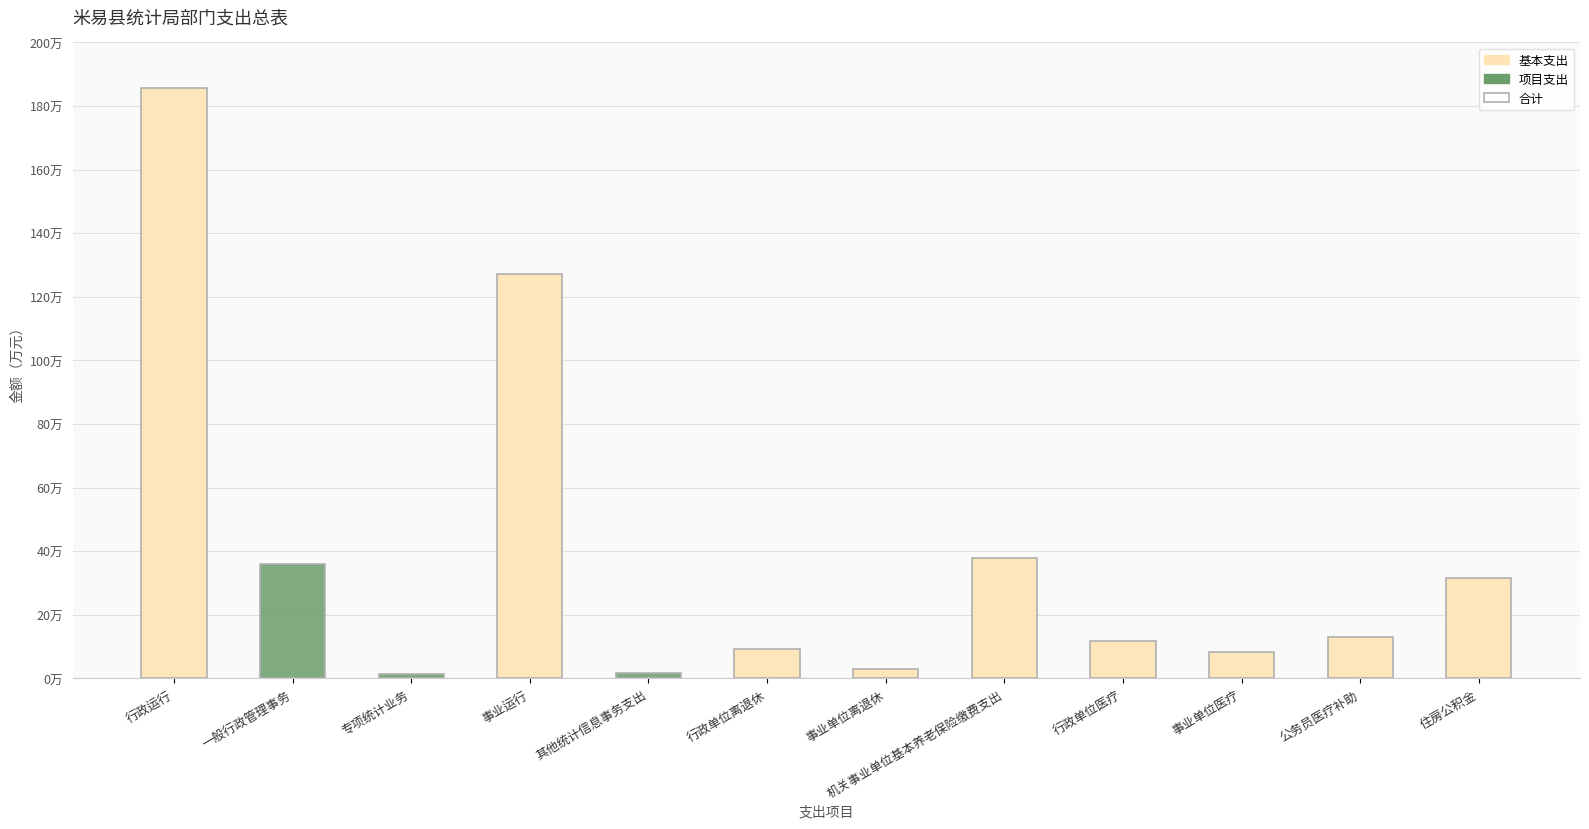

At which category does the chart reach its peak across all series?

行政运行